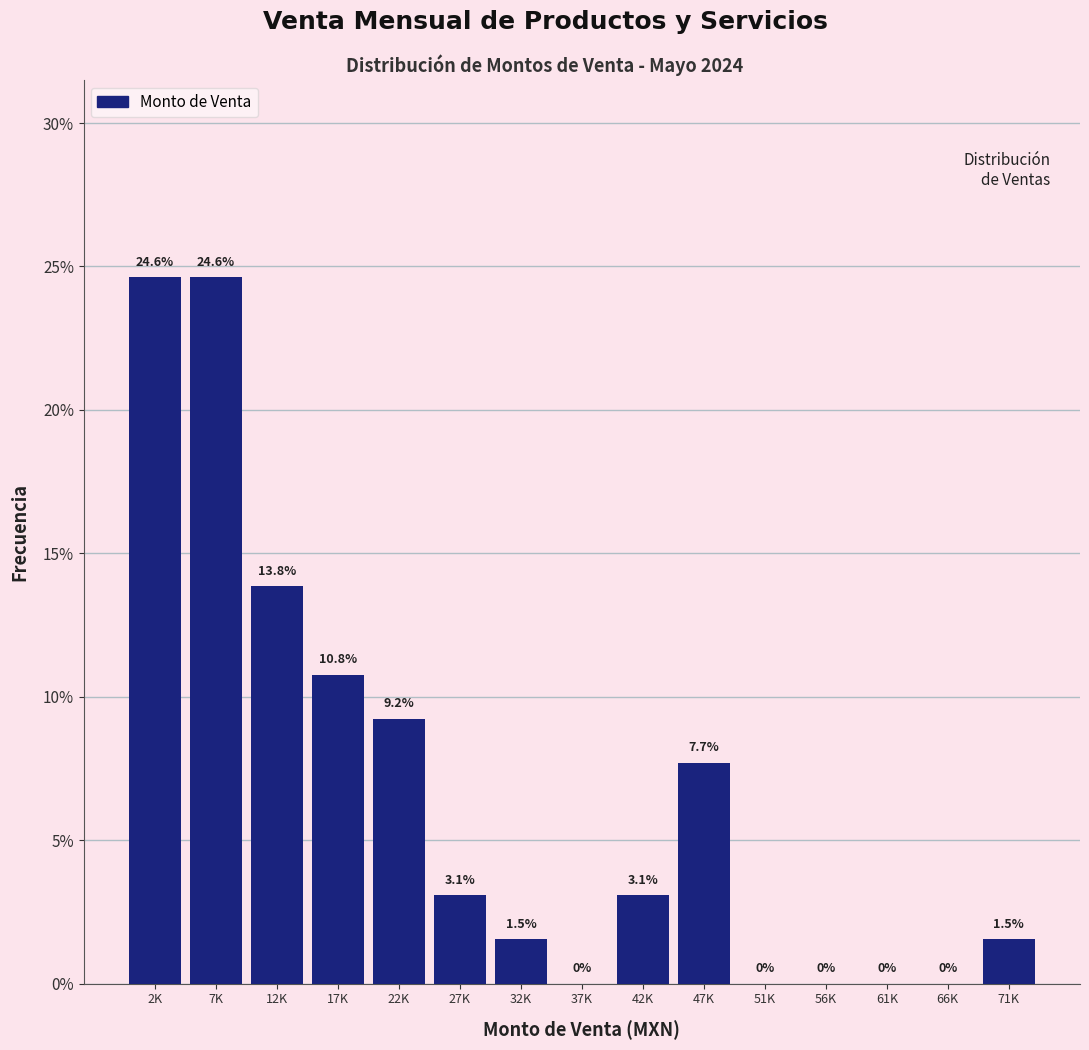

Reading left to right, transcribe all the data shown in this chart.

2K=24.6	7K=24.6	12K=13.8	17K=10.8	22K=9.2	27K=3.1	32K=1.5	37K=0.0	42K=3.1	47K=7.7	51K=0.0	56K=0.0	61K=0.0	66K=0.0	71K=1.5